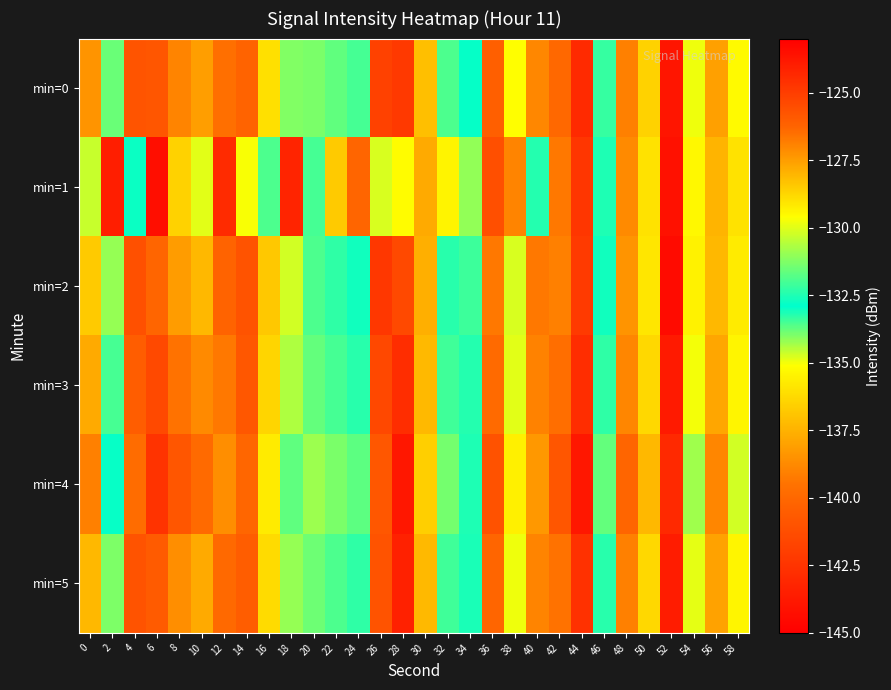

At which category does the chart reach its minimum across all series?

52